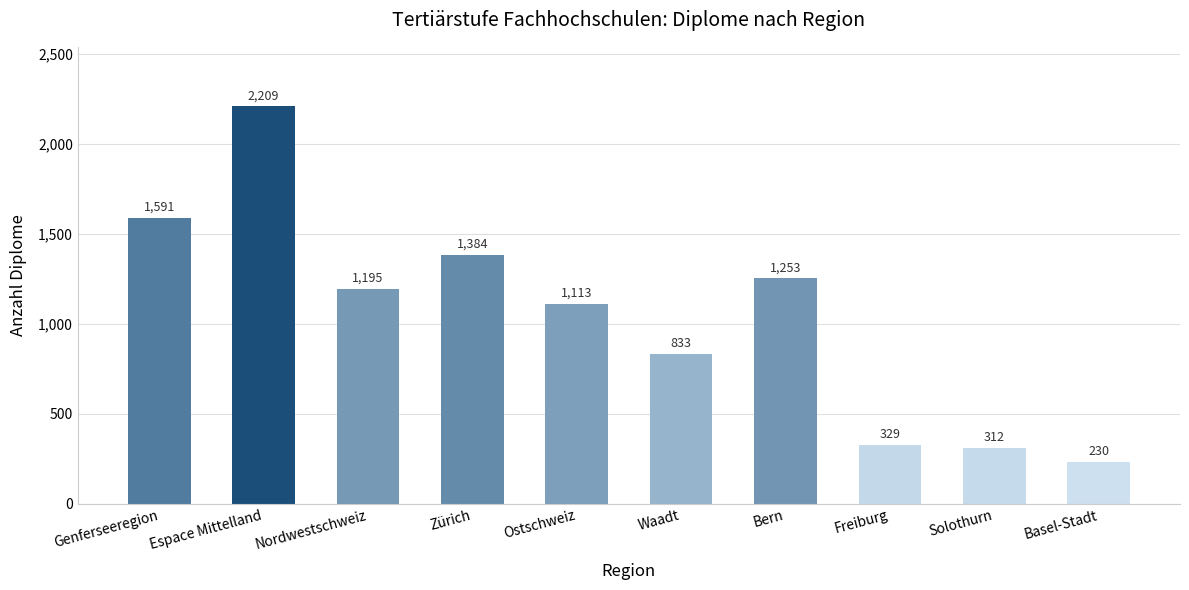

What is the value of the 1st bar from the left?

1591